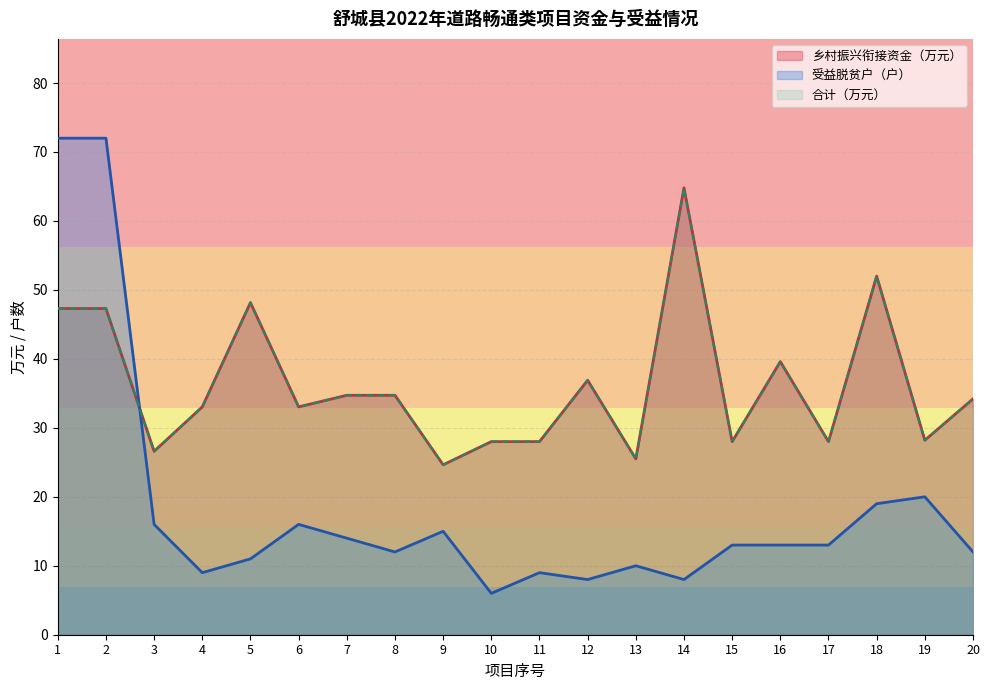

Reading left to right, what are all the values shown in this chart?

乡村振兴衔接资金: 1=47.3	2=47.3	3=26.6	4=33.0	5=48.2	6=33.0	7=34.7	8=34.7	9=24.6	10=28.0	11=28.0	12=36.9	13=25.5	14=64.8	15=28.0	16=39.6	17=28.0	18=52.0	19=28.2	20=34.2
合计: 1=47.3	2=47.3	3=26.6	4=33.0	5=48.2	6=33.0	7=34.7	8=34.7	9=24.6	10=28.0	11=28.0	12=36.9	13=25.5	14=64.8	15=28.0	16=39.6	17=28.0	18=52.0	19=28.2	20=34.2
受益脱贫户(户): 1=72.0	2=72.0	3=16.0	4=9.0	5=11.0	6=16.0	7=14.0	8=12.0	9=15.0	10=6.0	11=9.0	12=8.0	13=10.0	14=8.0	15=13.0	16=13.0	17=13.0	18=19.0	19=20.0	20=12.0